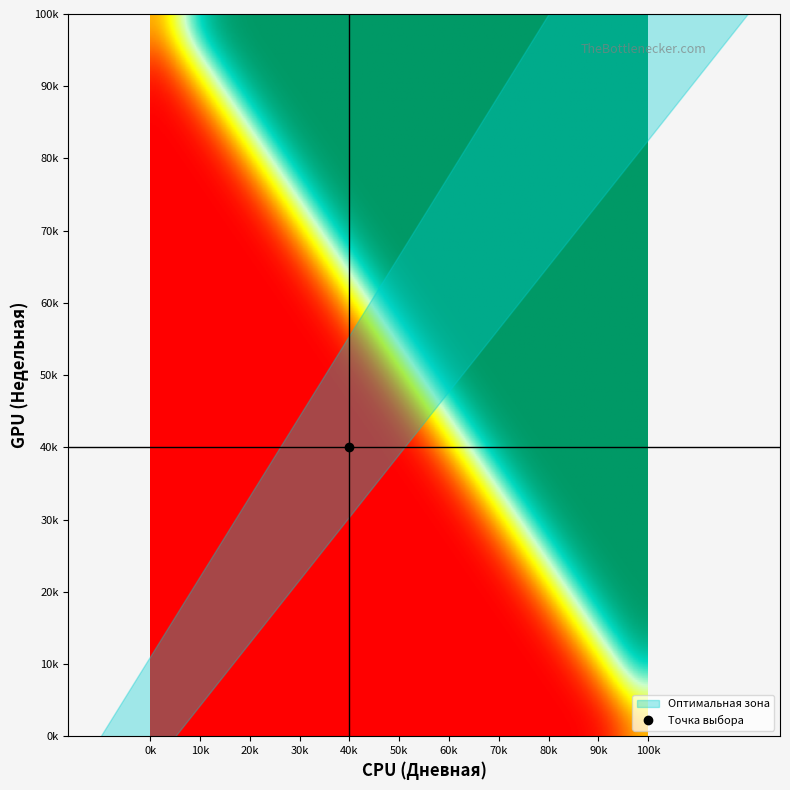

At how many categories does at least one series exceed 1?

19